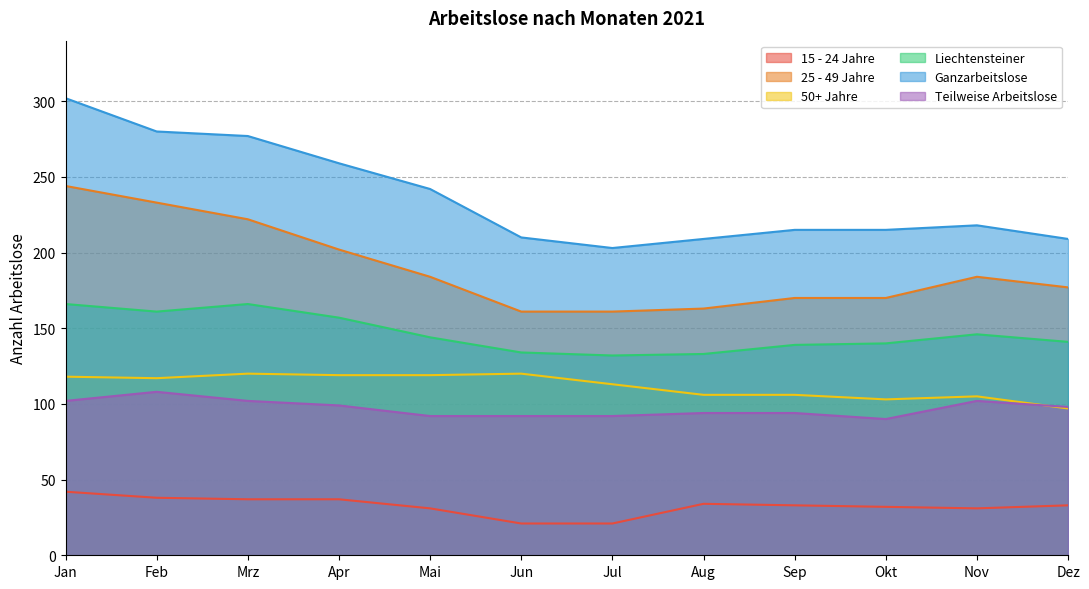

What is the label of the 8th point from the left?

Aug